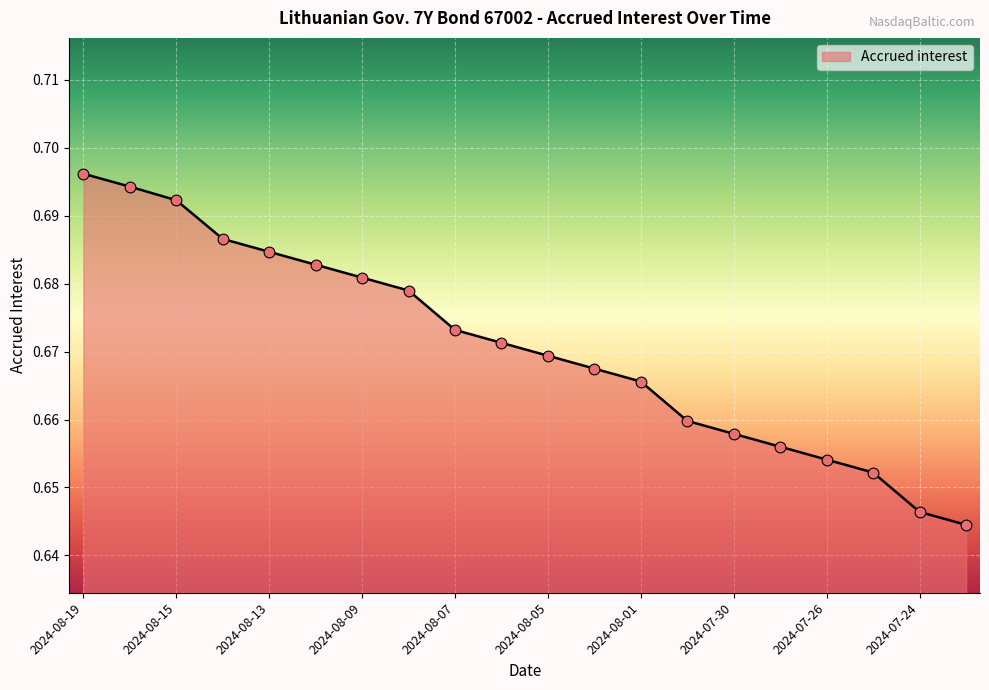

Does the chart have visible grid lines?

Yes